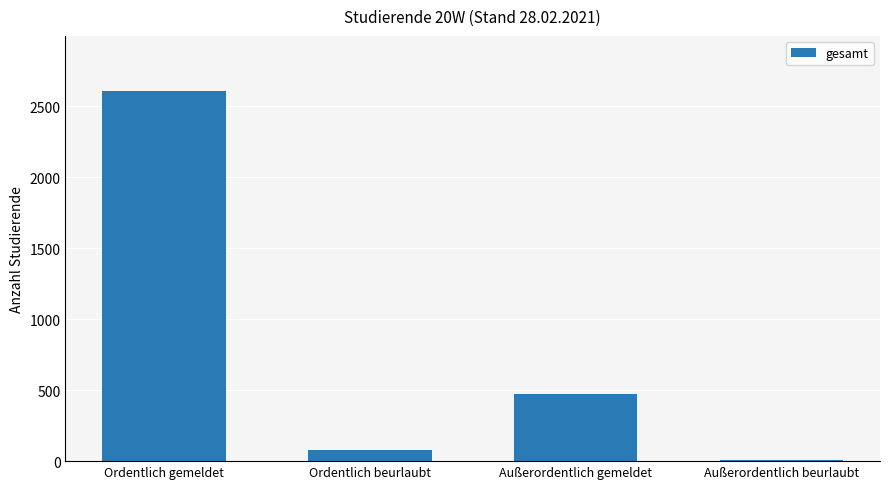

What is the change in value from Ordentlich beurlaubt to Außerordentlich beurlaubt?

-76